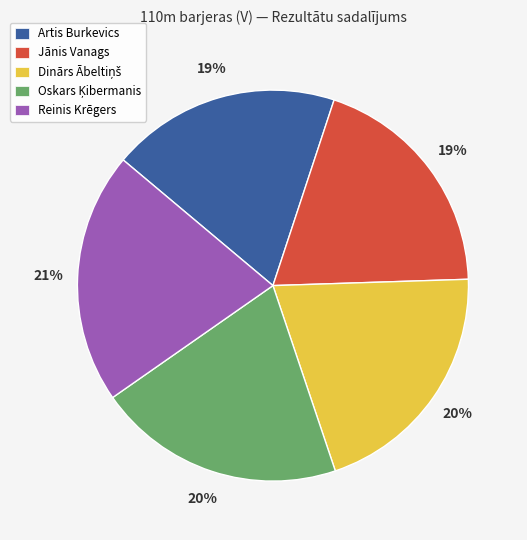

True or false: Artis Burkevics accounts for 7% of the total.

False